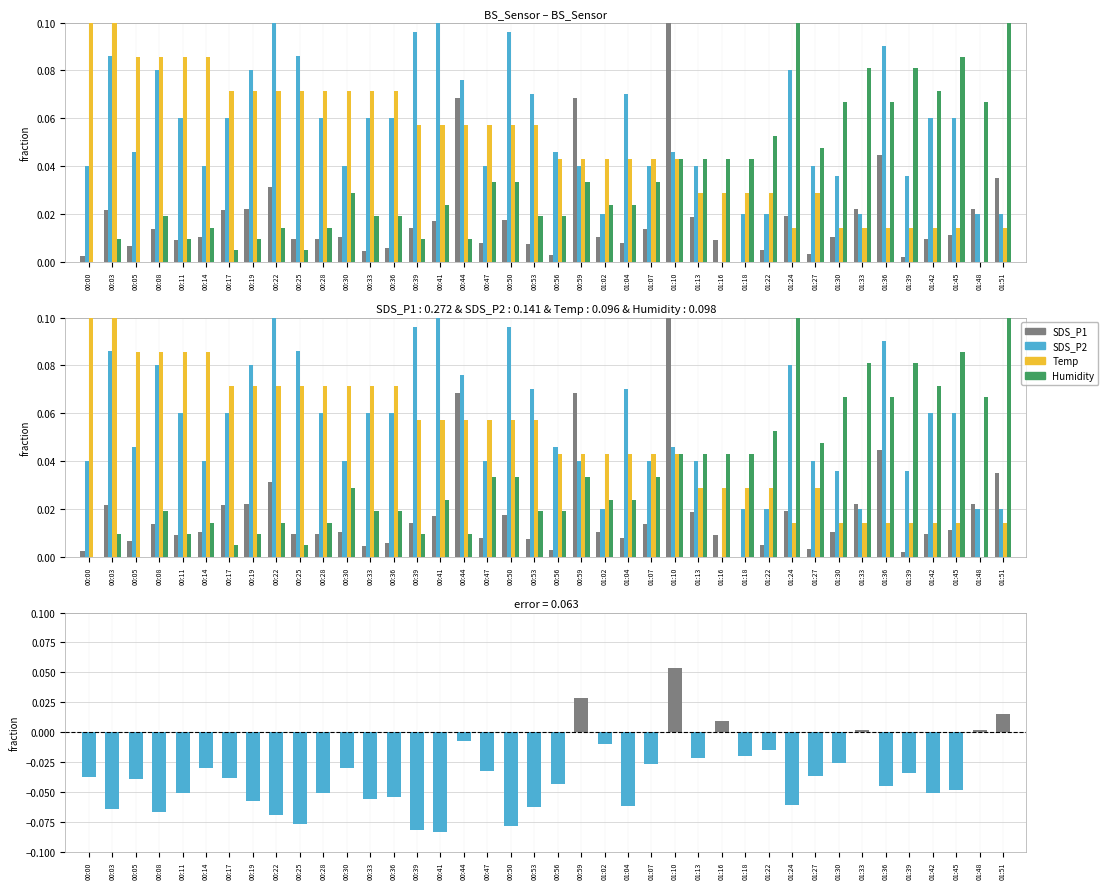

Rank the series at 01:24 from lowest to highest value.

SDS_P1, Temp, SDS_P2, Humidity